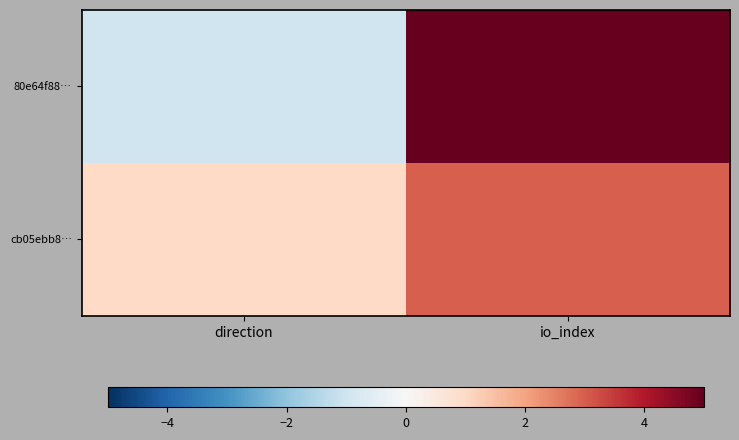

At how many categories does at least one series exceed 9?

1